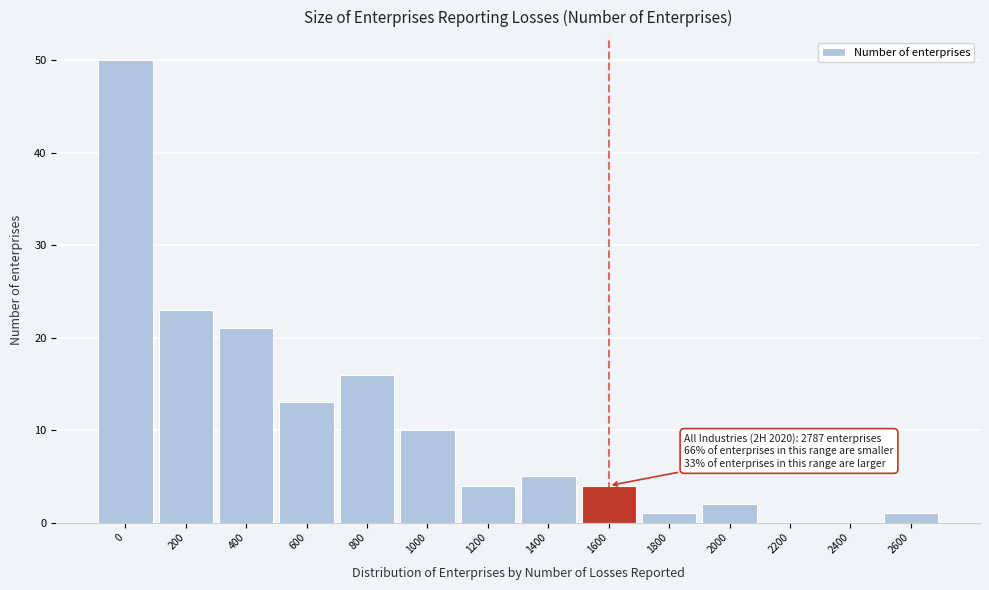

Reading left to right, extract all data points from this chart.

0=50	200=23	400=21	600=13	800=16	1000=10	1200=4	1400=5	1600=4	1800=1	2000=2	2200=0	2400=0	2600=1